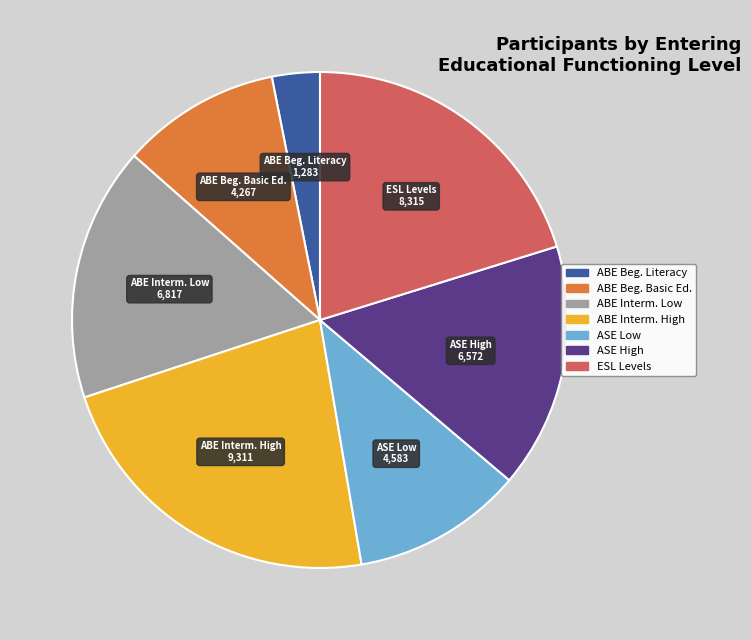

Is there any slice that represents more than half of the pie?

No